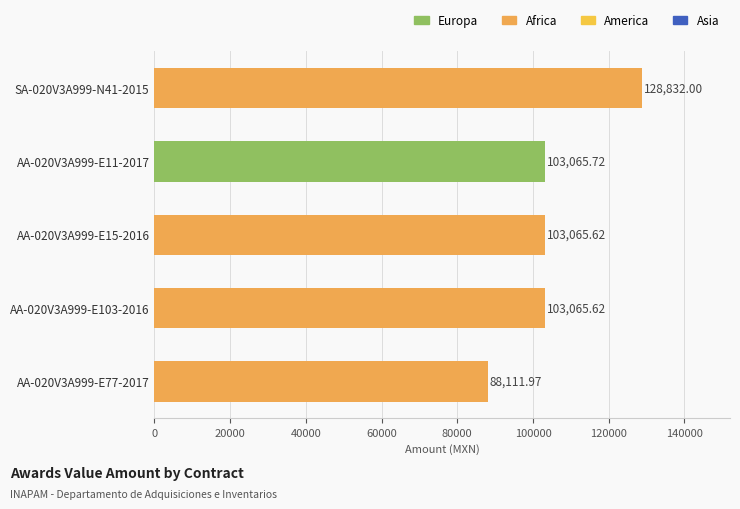

What is the ratio of the value at SA-020V3A999-N41-2015 to the value at AA-020V3A999-E77-2017?

1.5